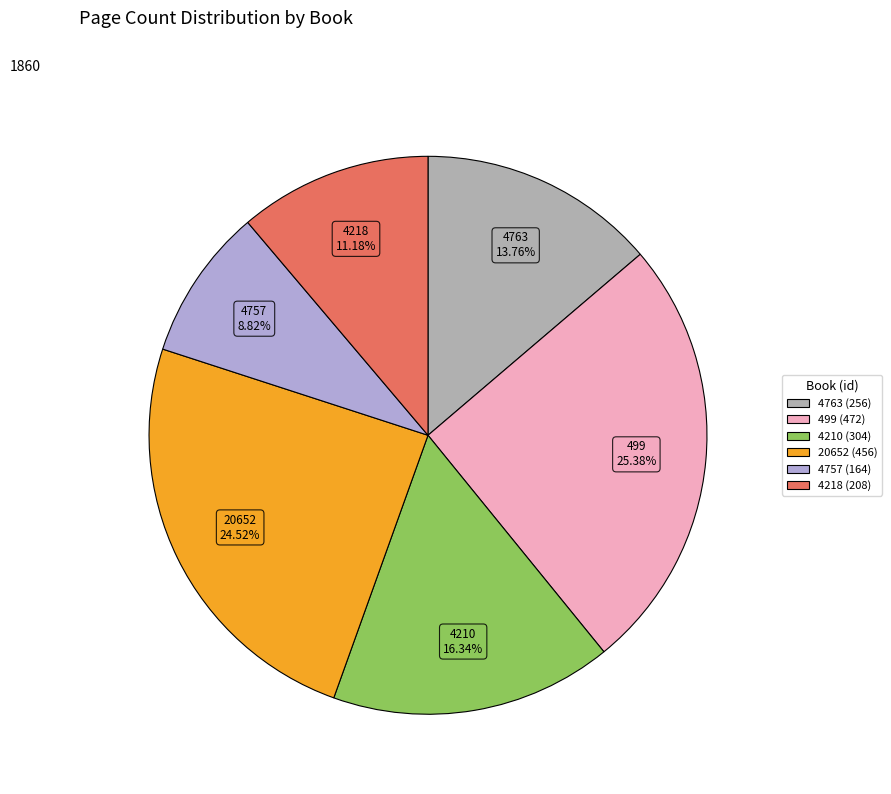

Is there any slice that represents more than half of the pie?

No